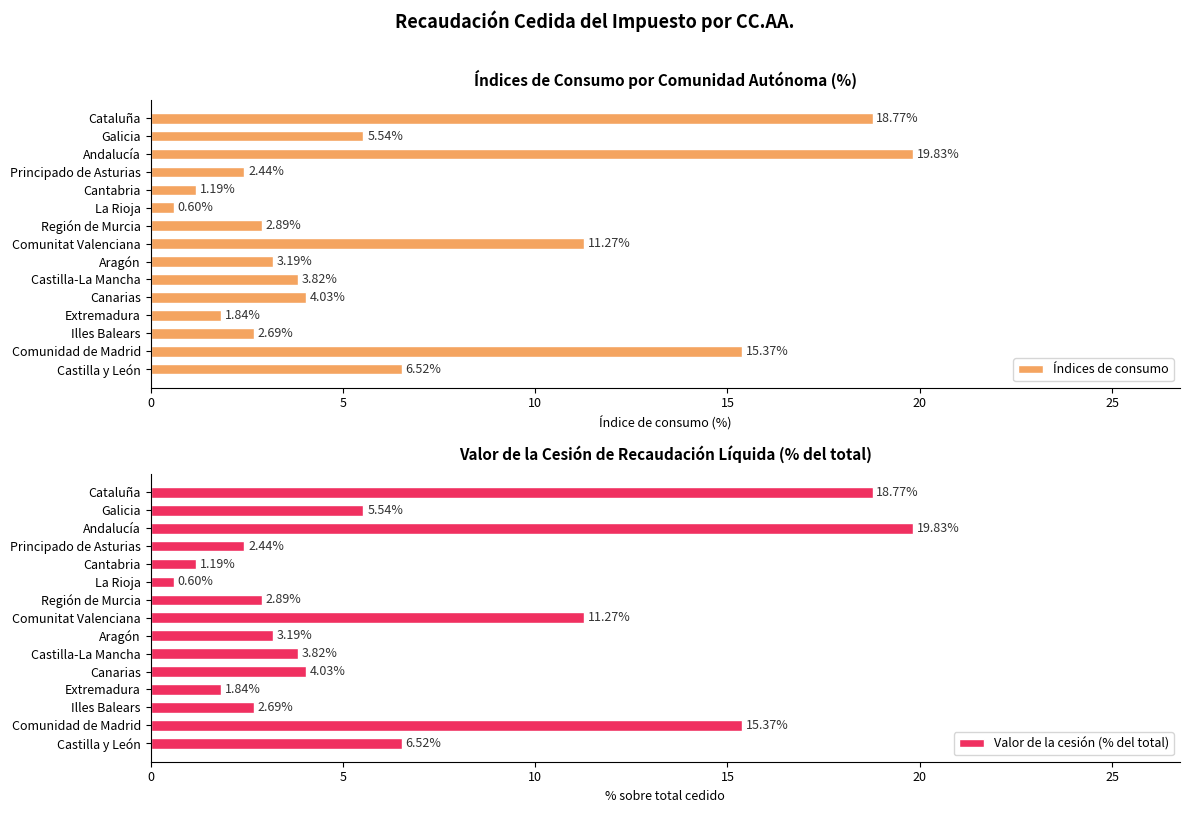

What is the value of the Valor de la cesión (% del total) bar at the 7th from the left?

2.9